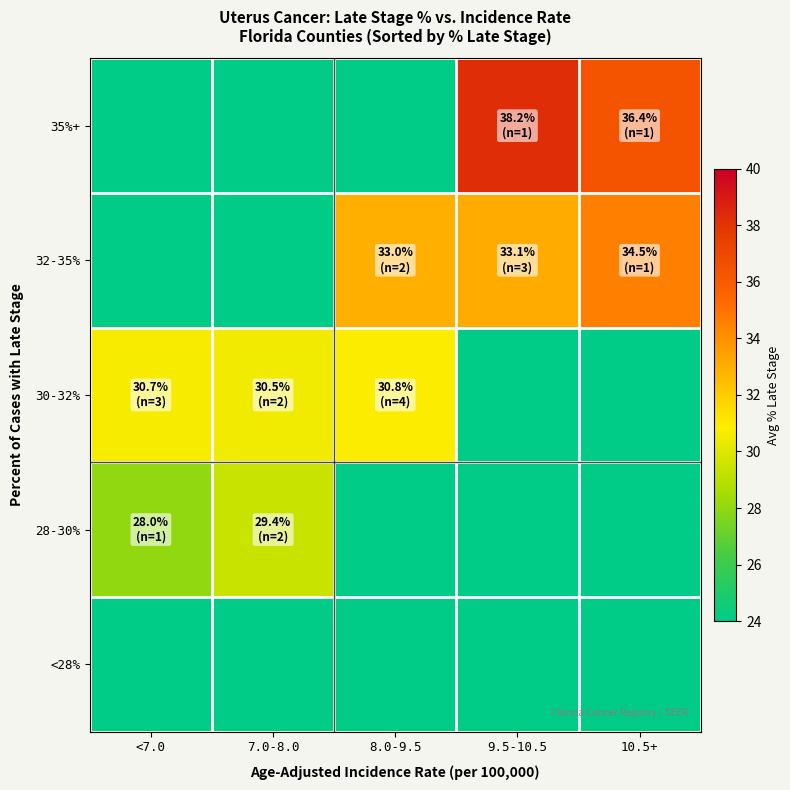

Which has a higher value, 10.5+ or <7.0?

10.5+